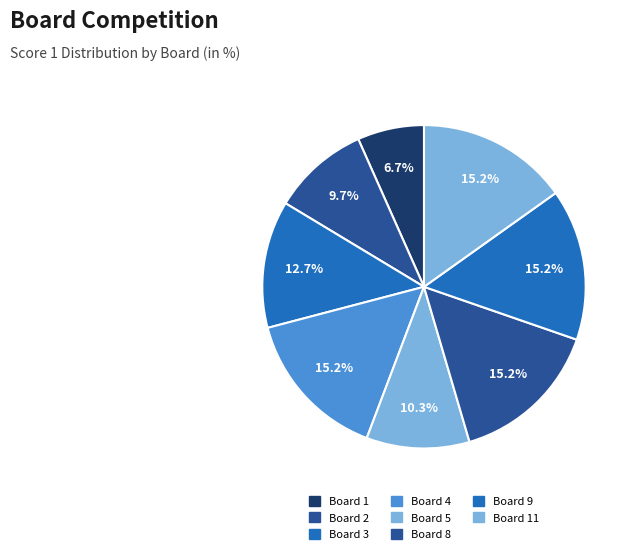

Does any single category account for the majority?

No